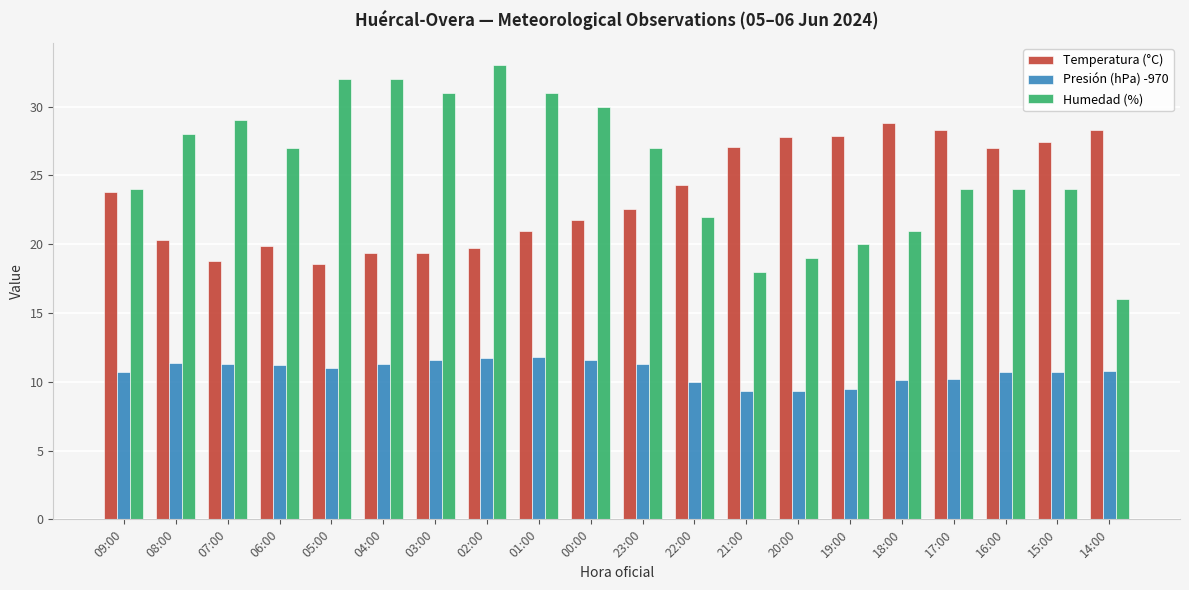

Rank the series at 16:00 from lowest to highest value.

Presión (hPa) -970, Humedad (%), Temperatura (°C)